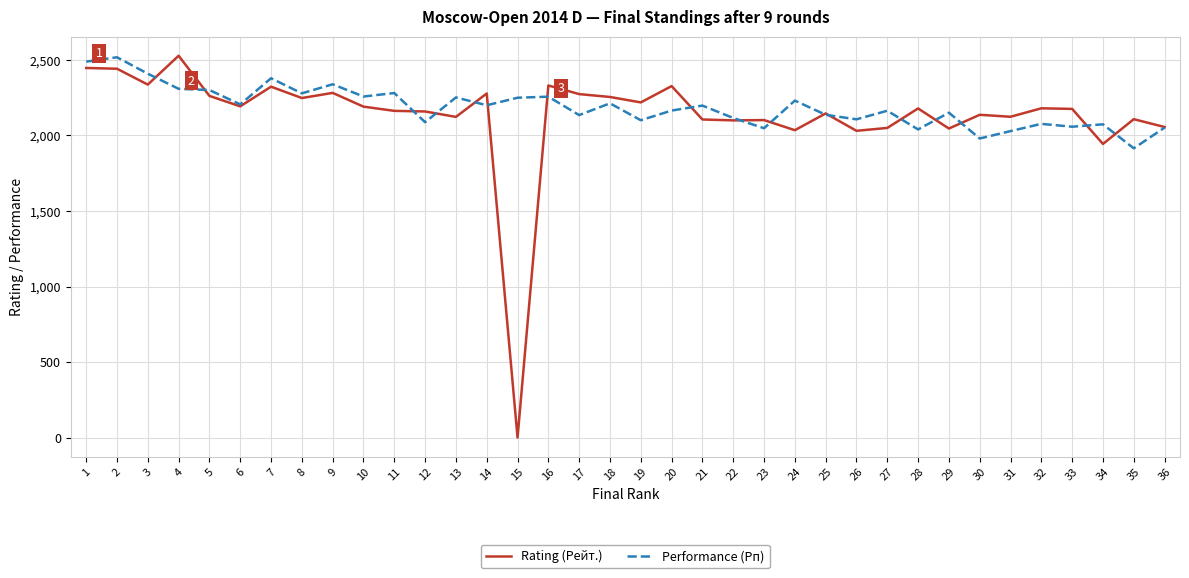

Where does the Performance (Рп) series first go above 2198?

1